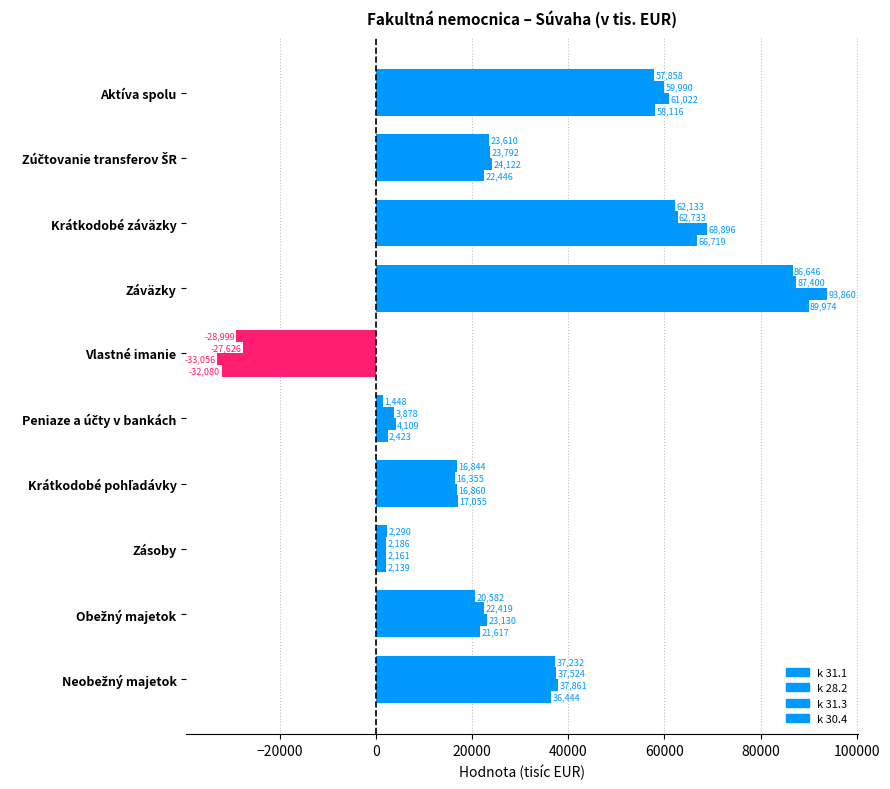

How many data points does each series have?

10